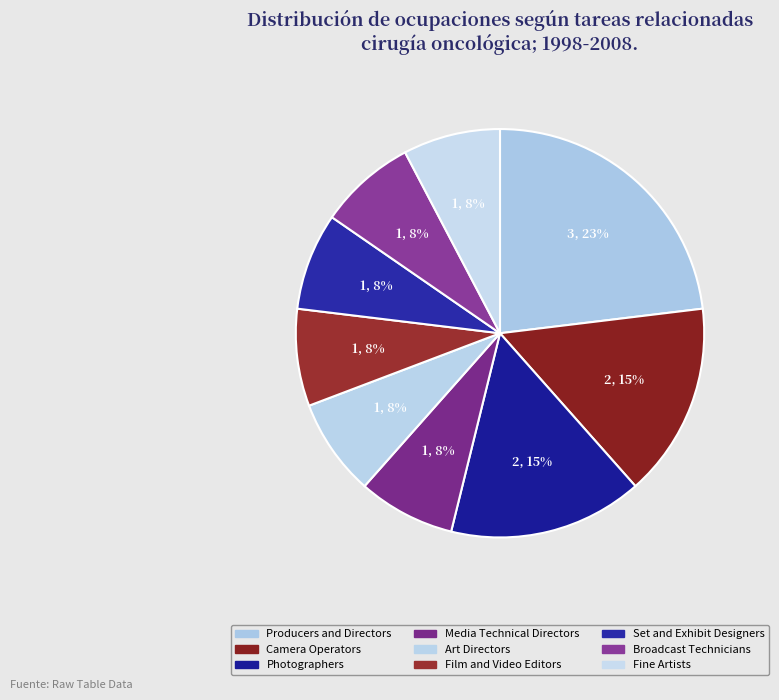

The Art Directors slice represents 8% of the pie. True or false?

True